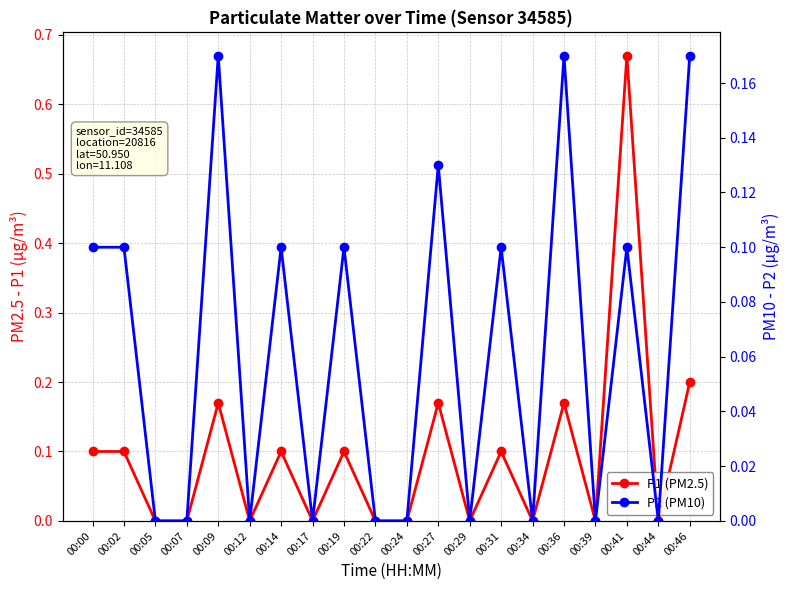

True or false: P1 (PM2.5) has a value of 0.0 at 00:22.

True